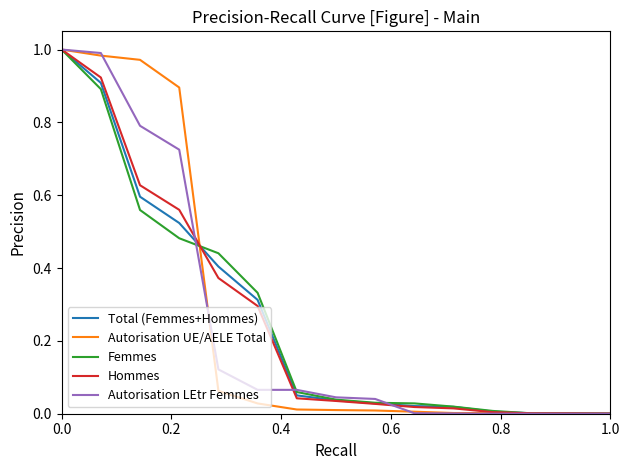

What is the average value of the Autorisation UE/AELE Total series?

0.3